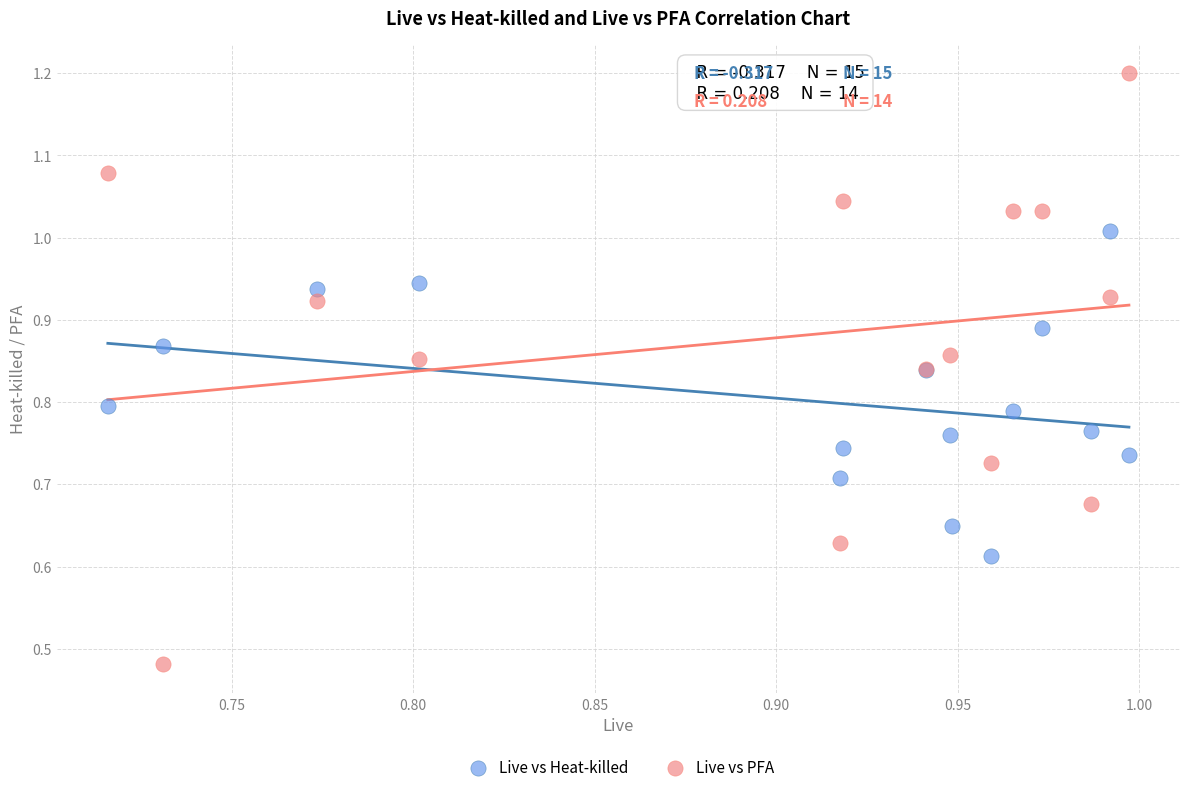

Which series reaches the minimum Y coordinate?

Live vs PFA